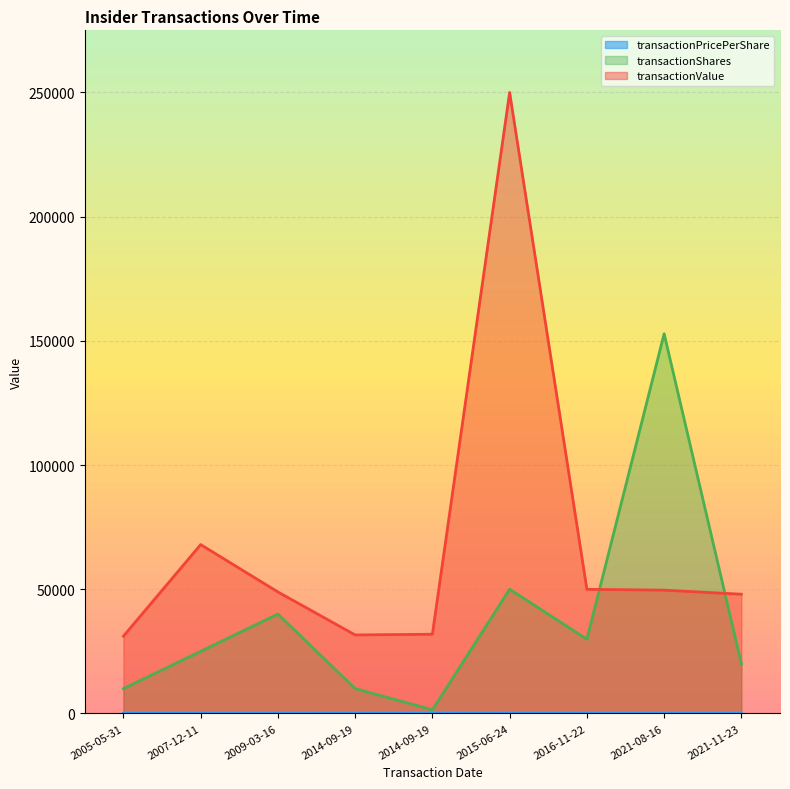

At which label does transactionShares reach its minimum?

2014-09-19